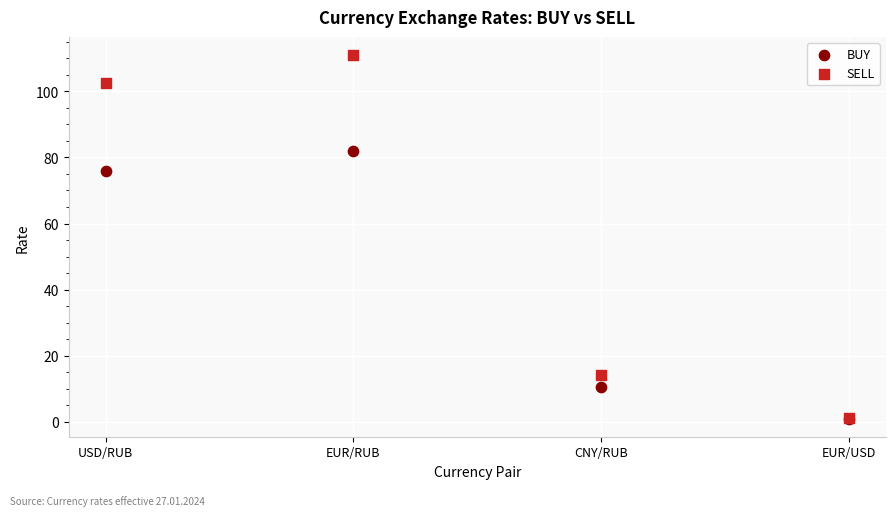

Across all series, what Y value is closest to 55?

75.7